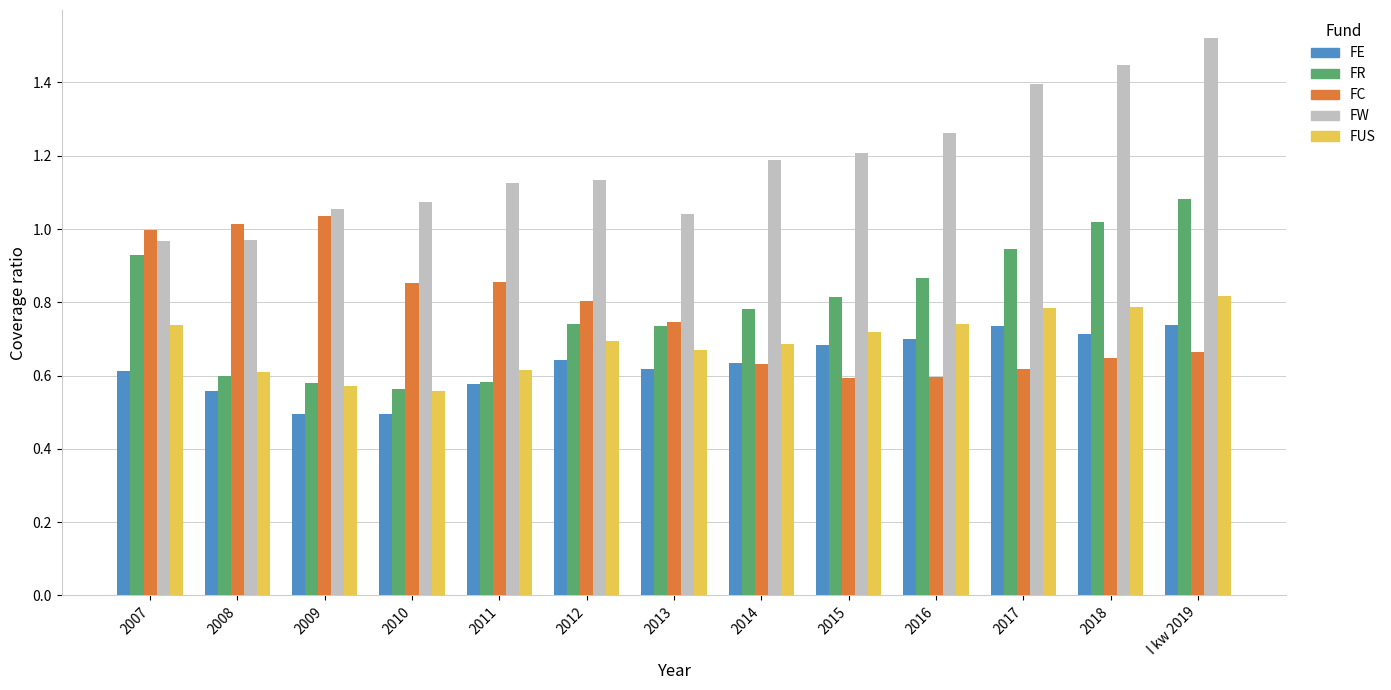

What is the total value across all series at 2009?

3.7